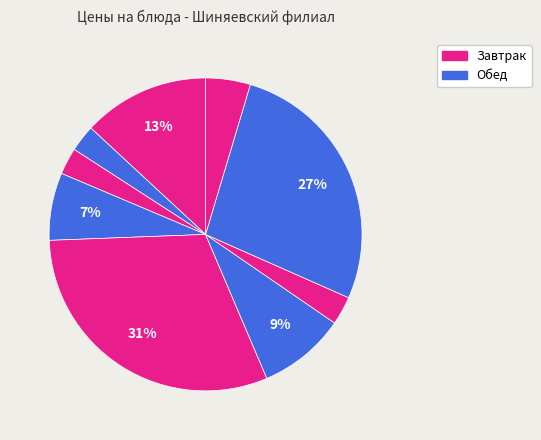

Is there a majority slice in this chart?

No